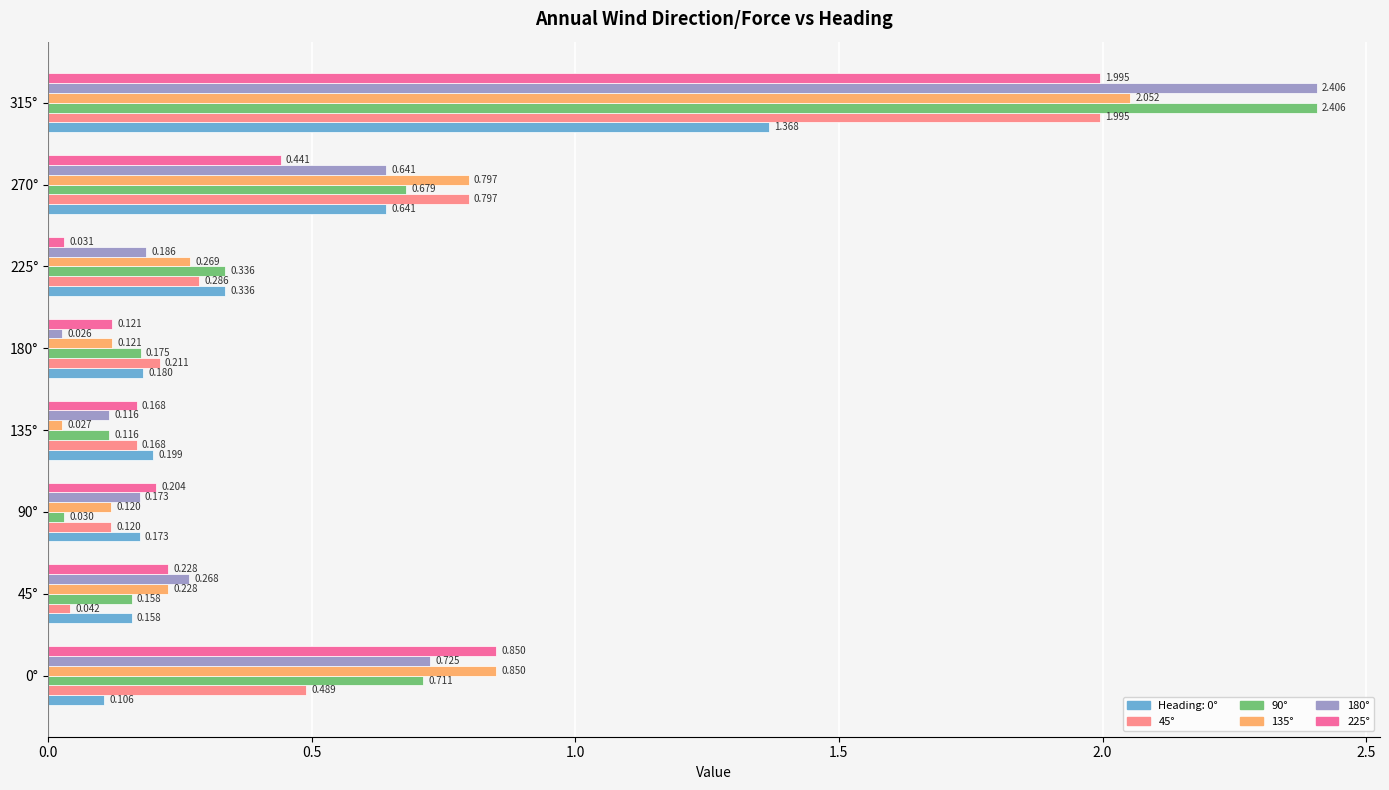

Count the number of data series in this chart.

6